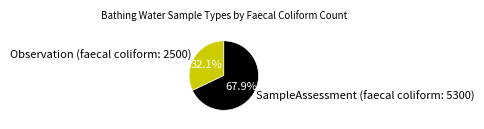

Which has a higher value, Observation (faecal coliform: 2500) or SampleAssessment (faecal coliform: 5300)?

SampleAssessment (faecal coliform: 5300)